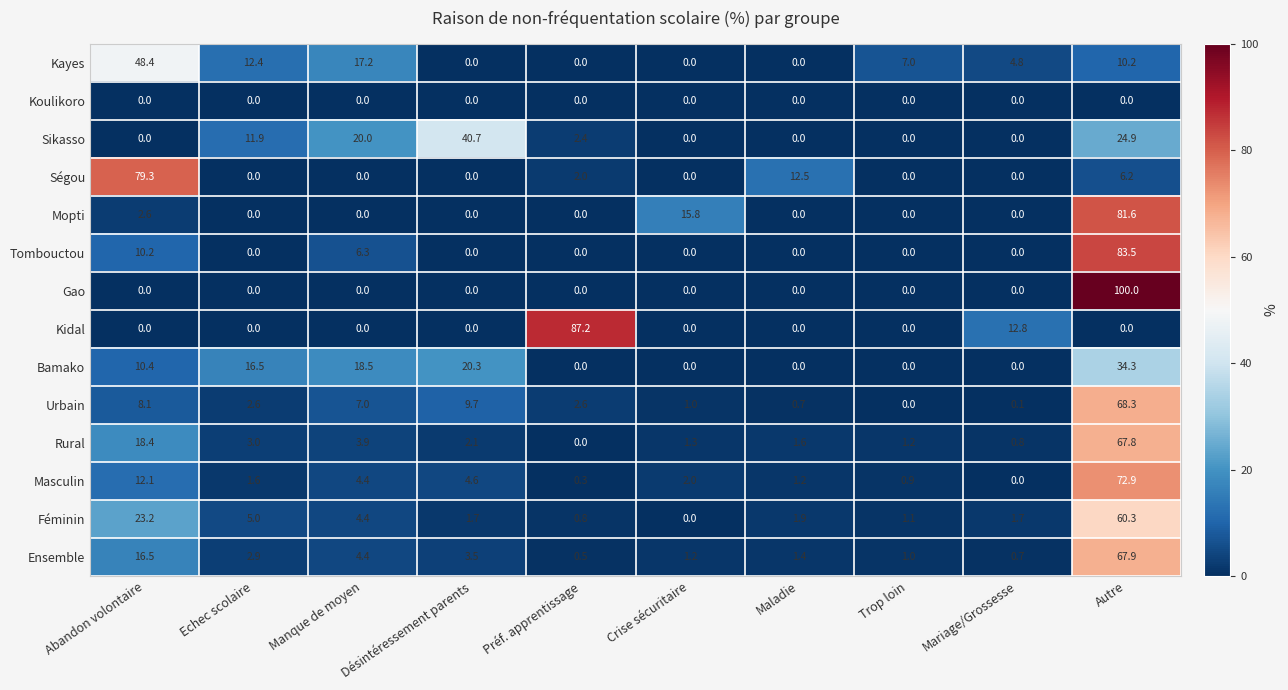

The value of Gao at Trop loin is -46.6. True or false?

False